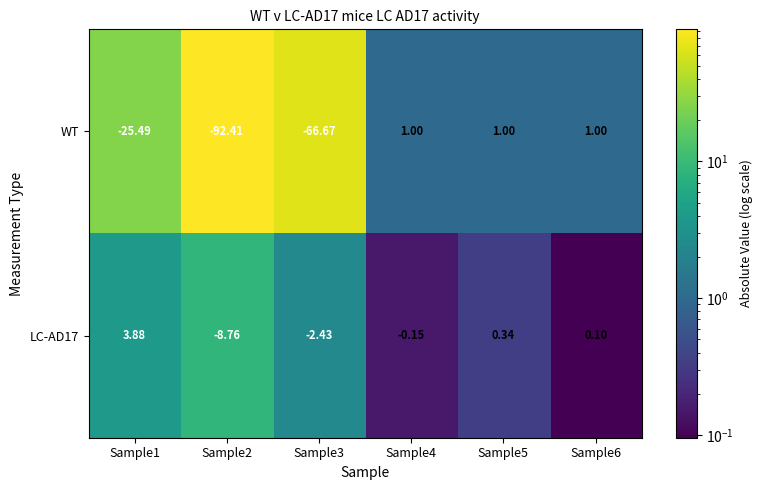

Which series changed the most between Sample1 and Sample5?

WT